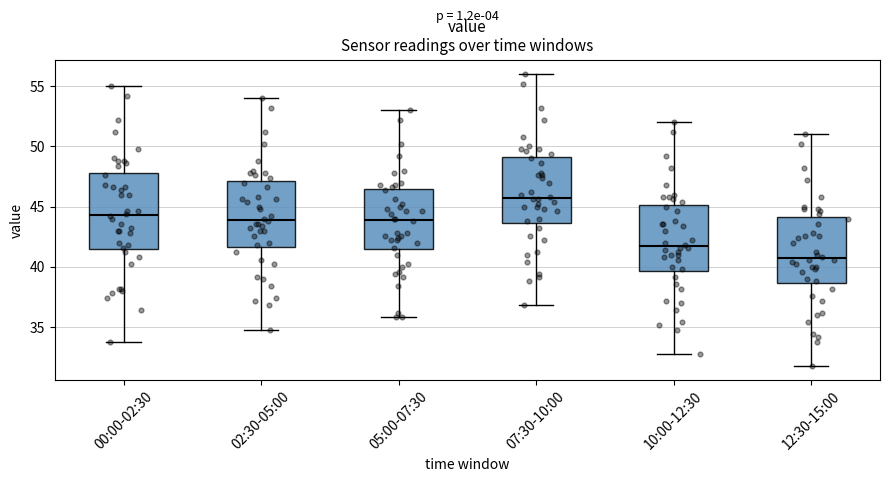

Which box is the tallest, from its lower edge to its upper edge?

00:00-02:30